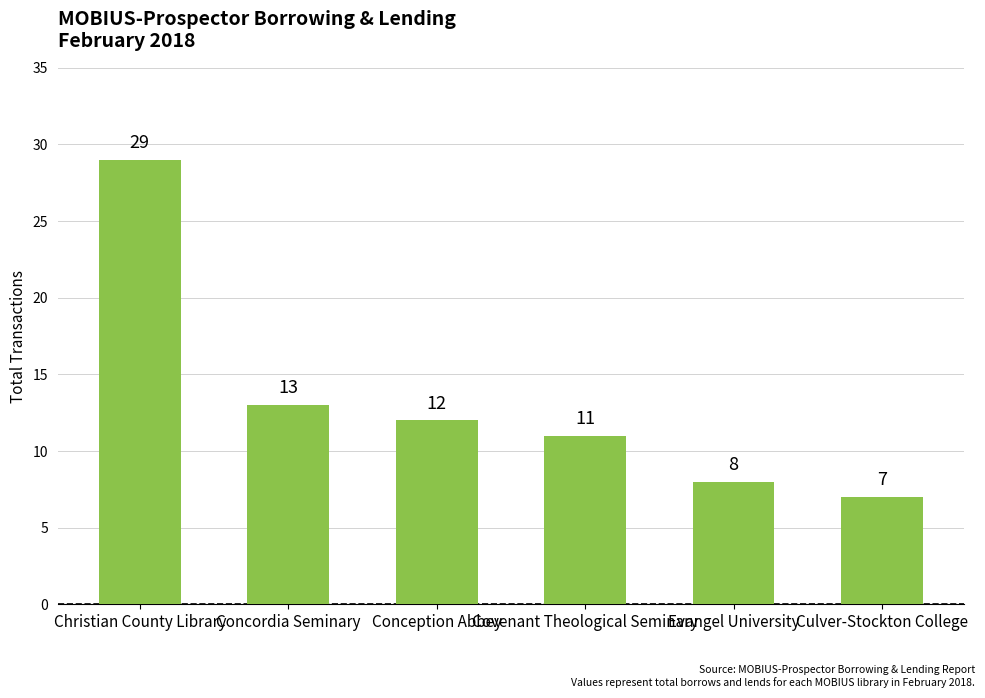

What is the difference between the maximum and second lowest values?

21